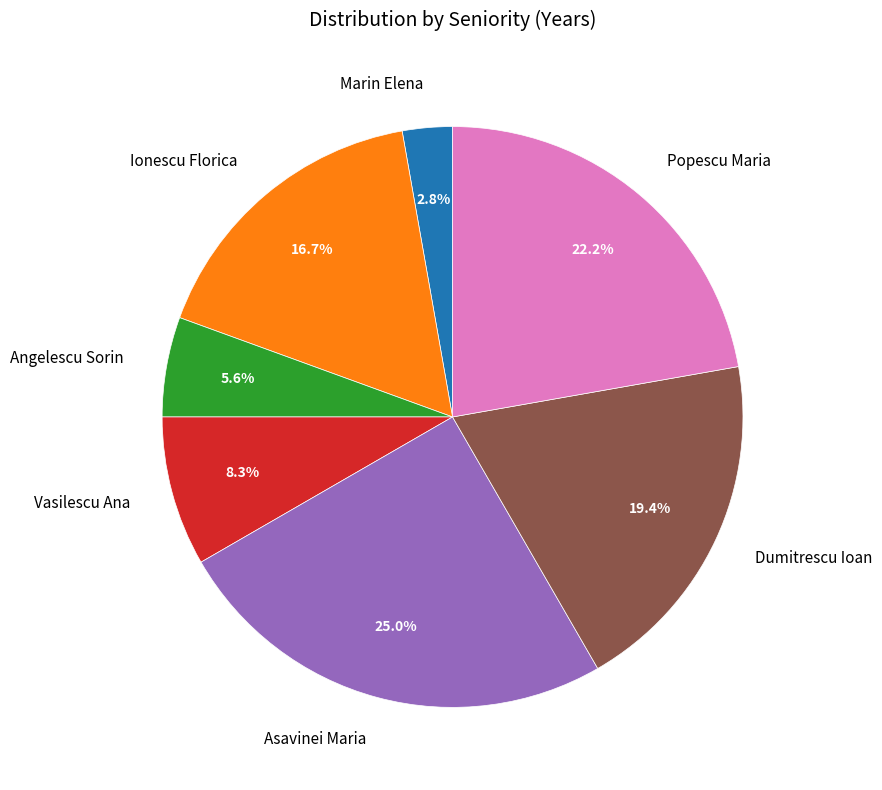

What is the ratio of the value at Asavinei Maria to the value at Popescu Maria?

1.1